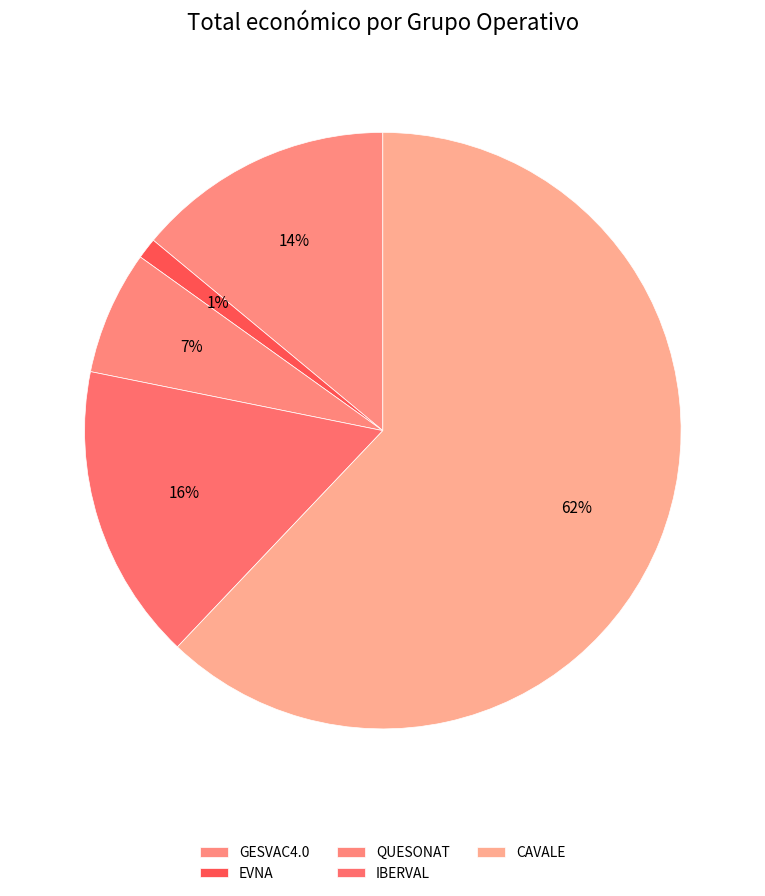

Rank the categories by value from highest to lowest.

CAVALE, IBERVAL, GESVAC4.0, QUESONAT, EVNA